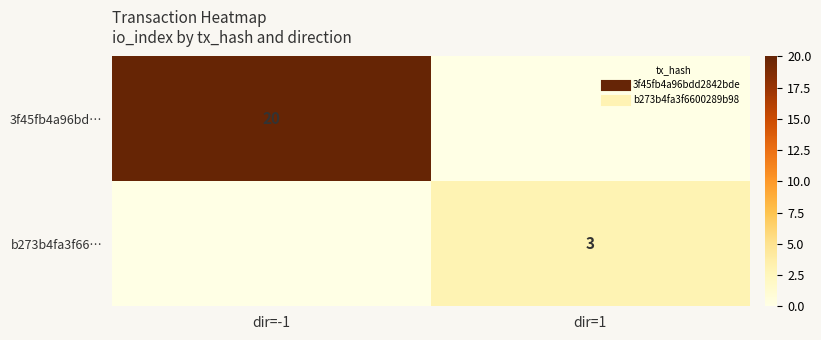

List the series in order of their overall mean, lowest first.

b273b4fa3f66…, 3f45fb4a96bd…